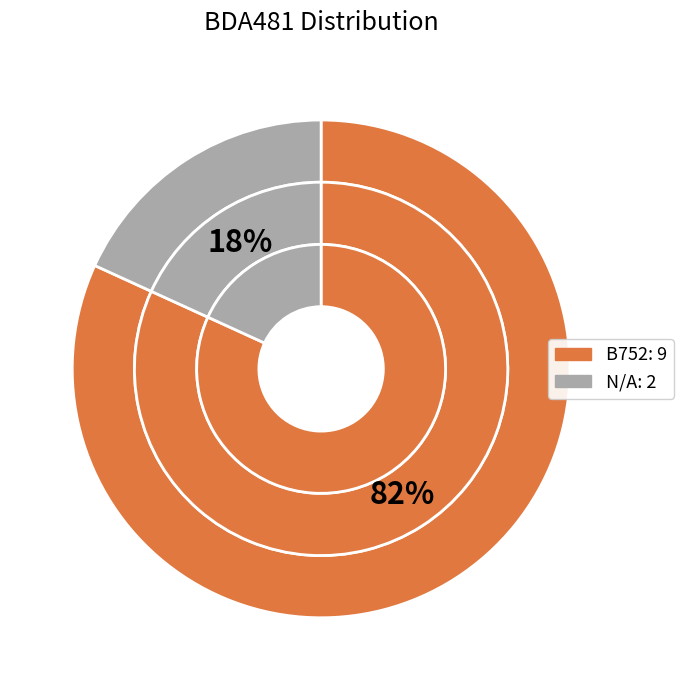

Which category accounts for the majority?

B752